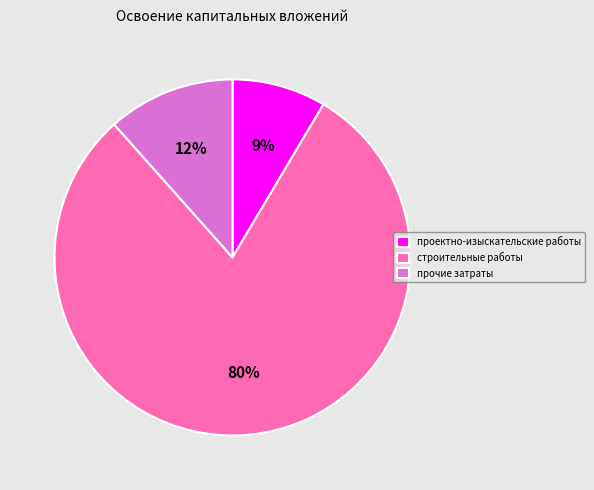

True or false: проектно-изыскательские работы accounts for 9% of the total.

True